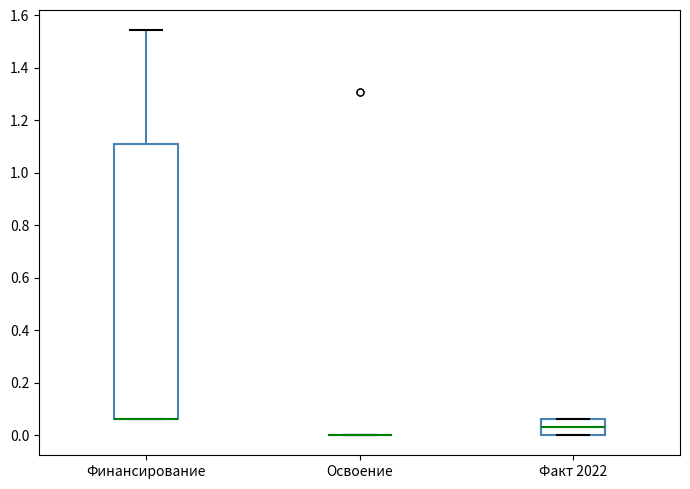

Reading left to right, read every box against the y-axis: the position of its median line, the range the box covers, and the ends of its whiskers. The values are not printed on the chart, so give them approximately, as read against the axis.

Финансирование: median 0.06 (drawn on the box's lower edge), box 0.06 to 1.10, whiskers 0.06 to 1.54
Освоение: box collapsed to a line at 0.00, whiskers 0.00 to 0.00
Факт 2022: median 0.04, box 0.00 to 0.06, whiskers 0.00 to 0.06